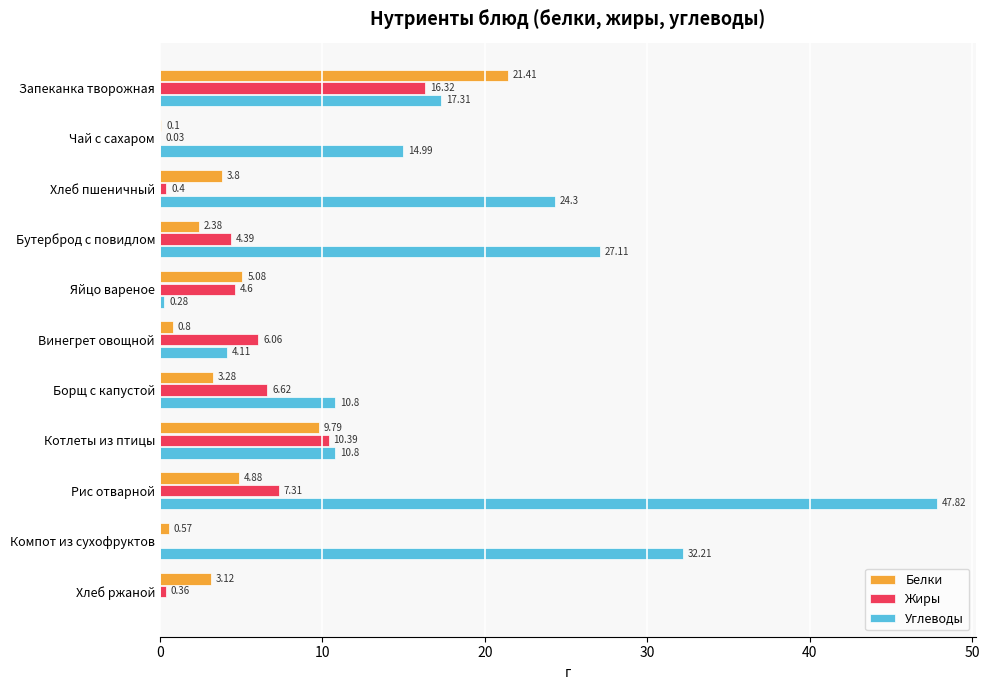

Where is Углеводы nearest to the value 23?

Хлеб пшеничный